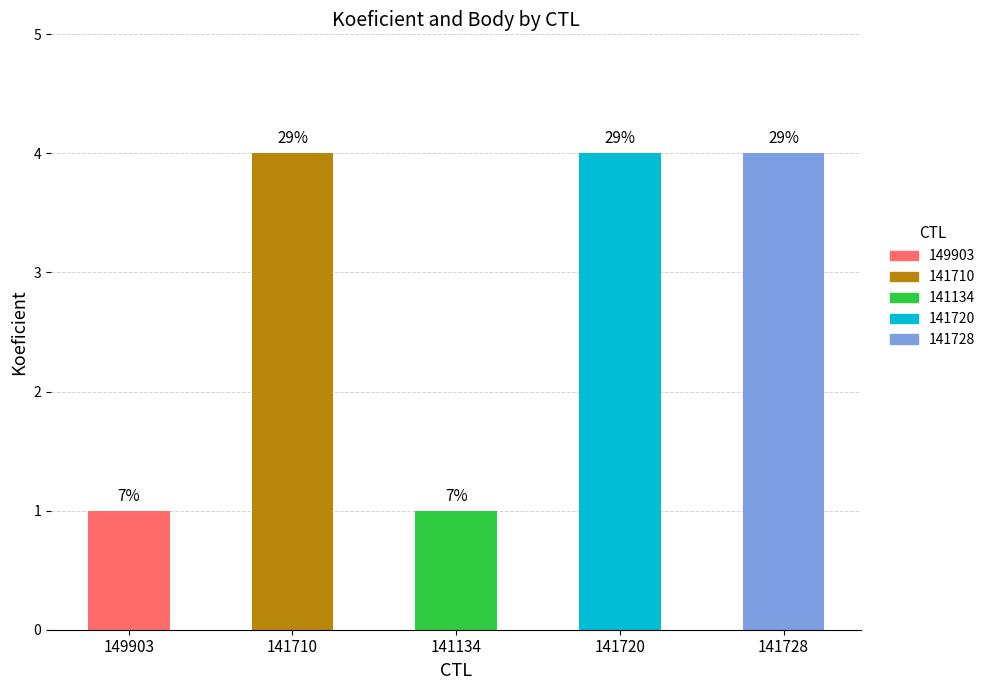

Reading left to right, list all the values displayed in this chart.

149903=1	141710=4	141134=1	141720=4	141728=4